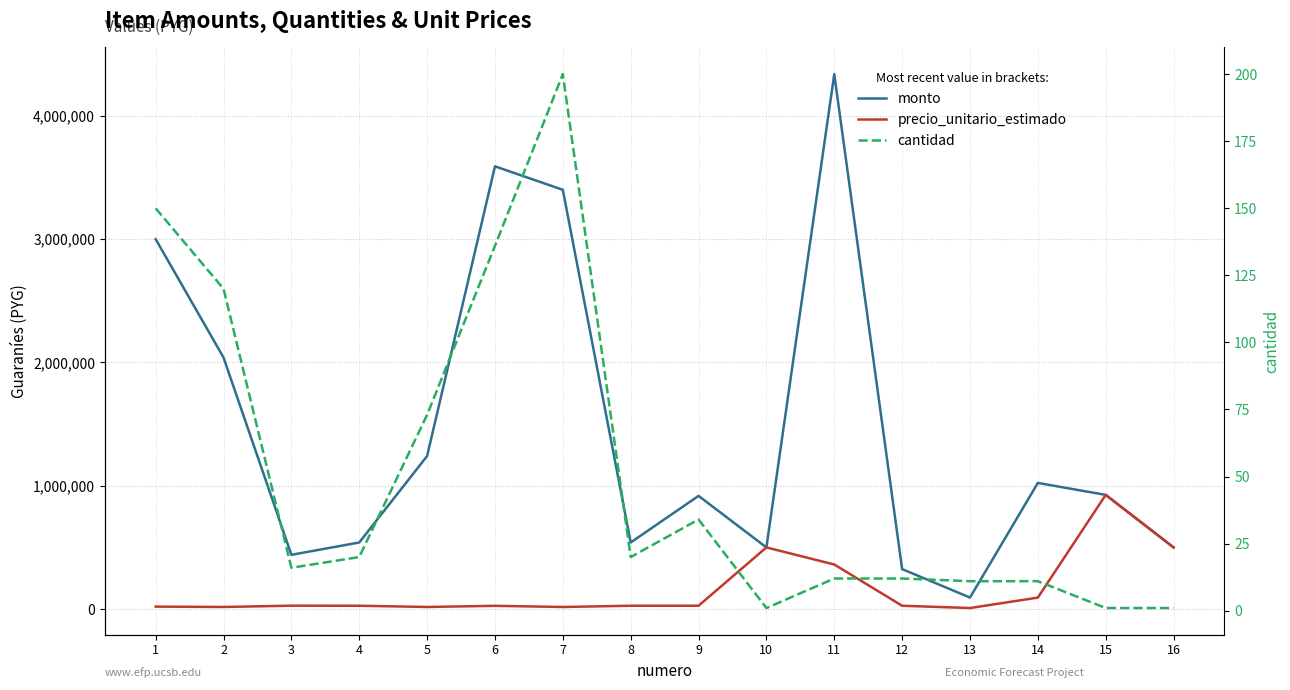

Is it true that monto equals 3590400 at 6?

True